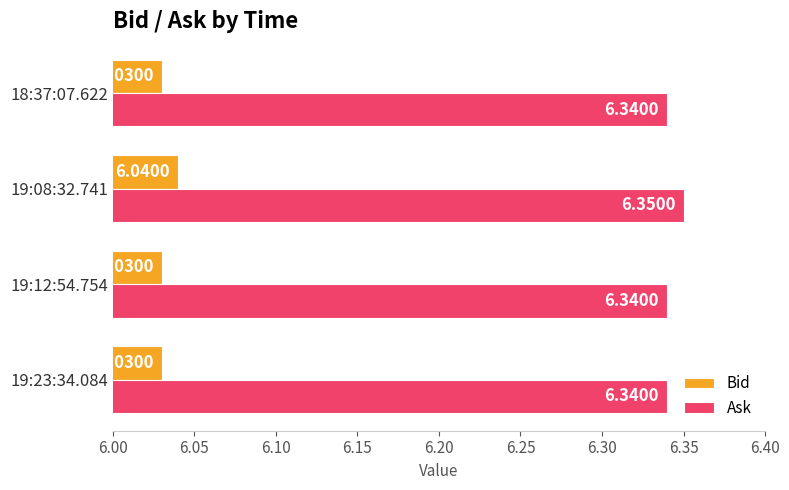

At 19:23:34.084, list the series in order from smallest to largest.

Bid, Ask